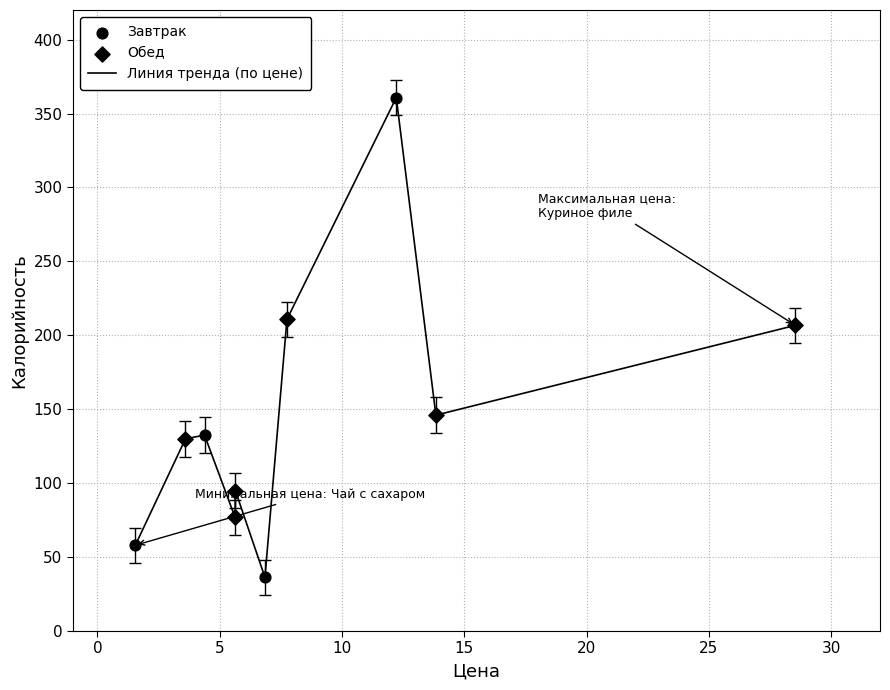

What is the minimum value shown in the chart?

36.3